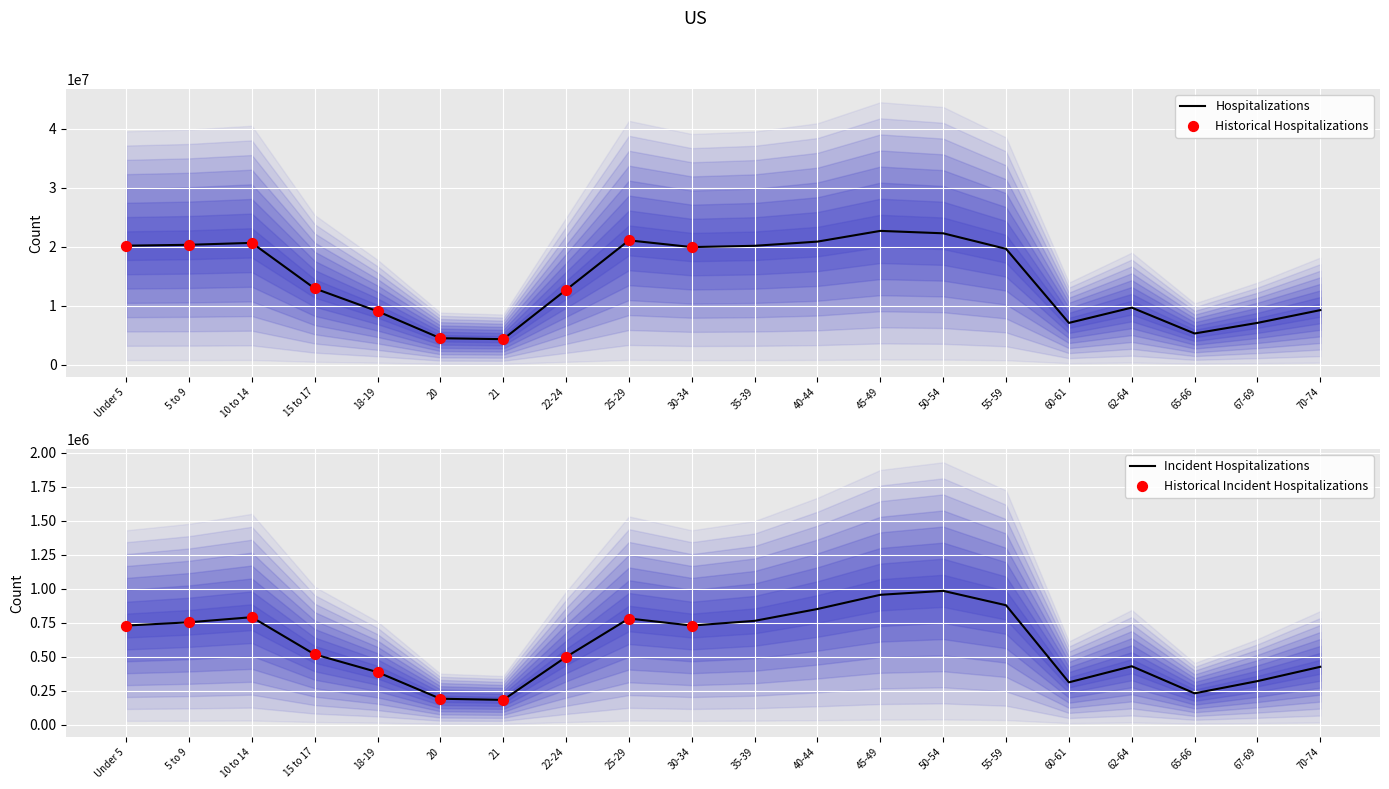

At how many categories does at least one series exceed 5456359?

17